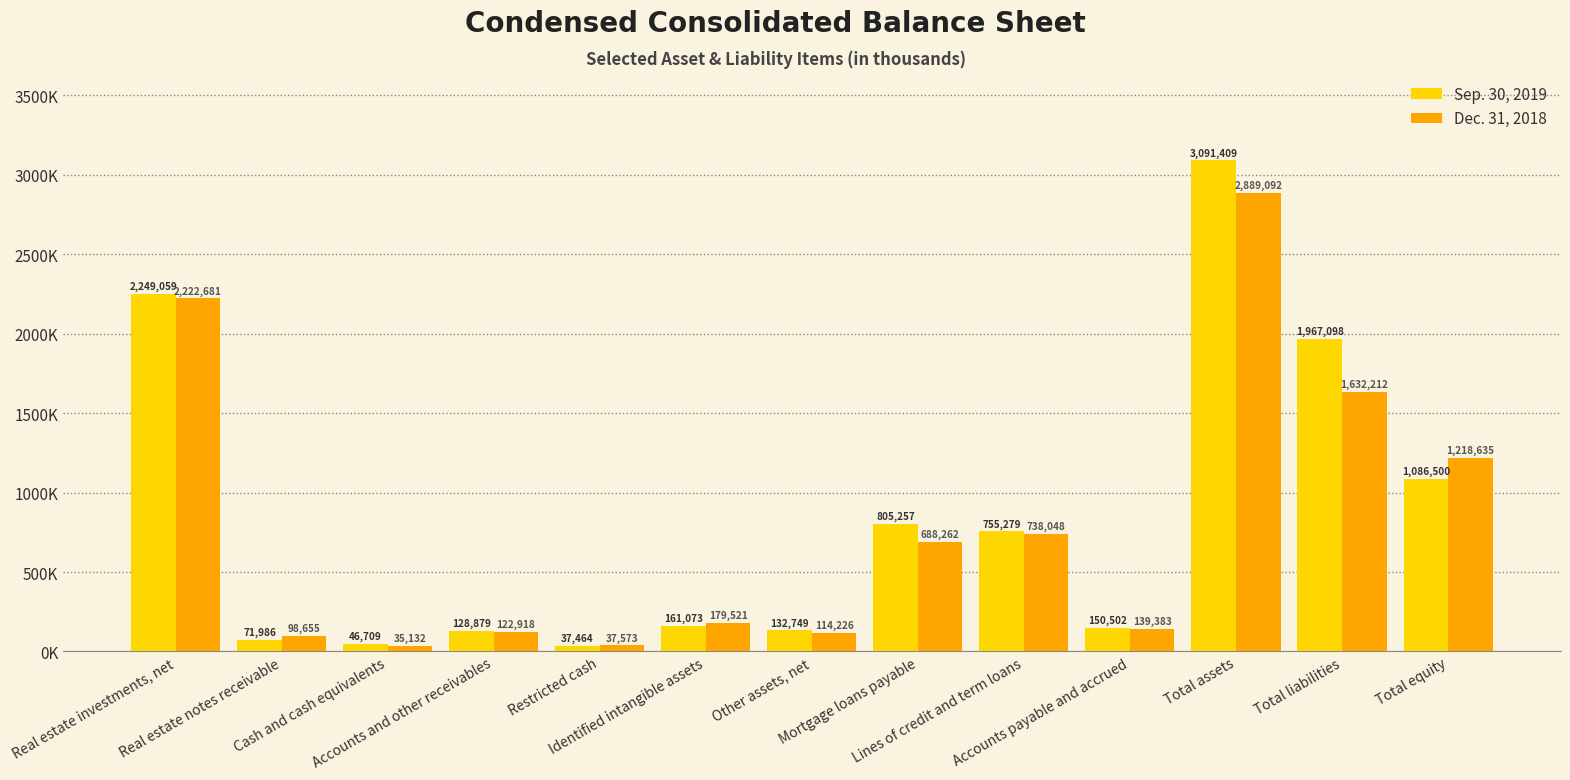

Reading left to right, list all the values displayed in this chart.

Sep. 30, 2019: Real estate investments, net=2249059	Real estate notes receivable=71986	Cash and cash equivalents=46709	Accounts and other receivables=128879	Restricted cash=37464	Identified intangible assets=161073	Other assets, net=132749	Mortgage loans payable=805257	Lines of credit and term loans=755279	Accounts payable and accrued=150502	Total assets=3091409	Total liabilities=1967098	Total equity=1086500
Dec. 31, 2018: Real estate investments, net=2222681	Real estate notes receivable=98655	Cash and cash equivalents=35132	Accounts and other receivables=122918	Restricted cash=37573	Identified intangible assets=179521	Other assets, net=114226	Mortgage loans payable=688262	Lines of credit and term loans=738048	Accounts payable and accrued=139383	Total assets=2889092	Total liabilities=1632212	Total equity=1218635